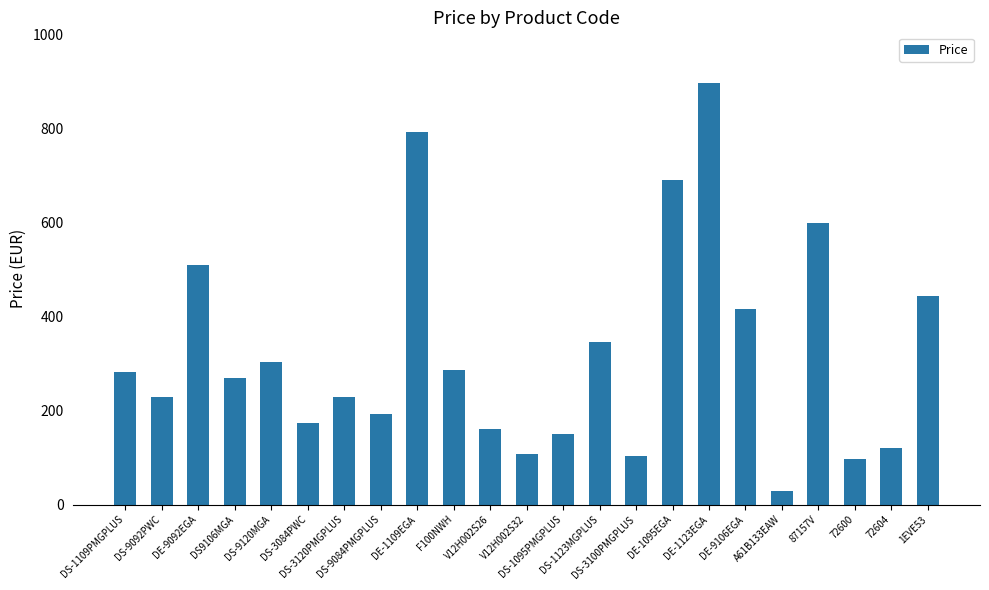

The value at DE-9092EGA is 718.0. True or false?

False